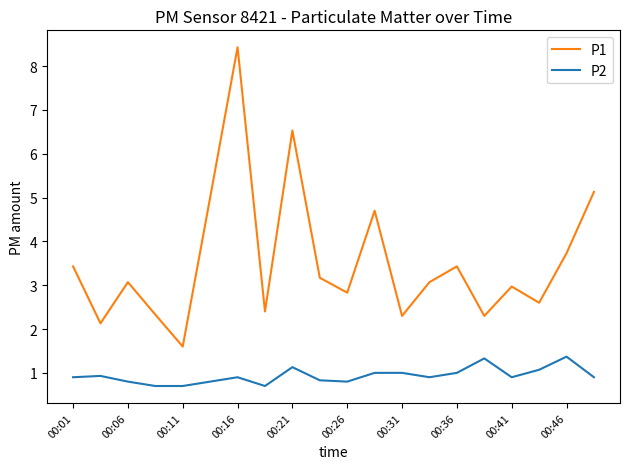

What are all the series names shown in the legend?

P1, P2